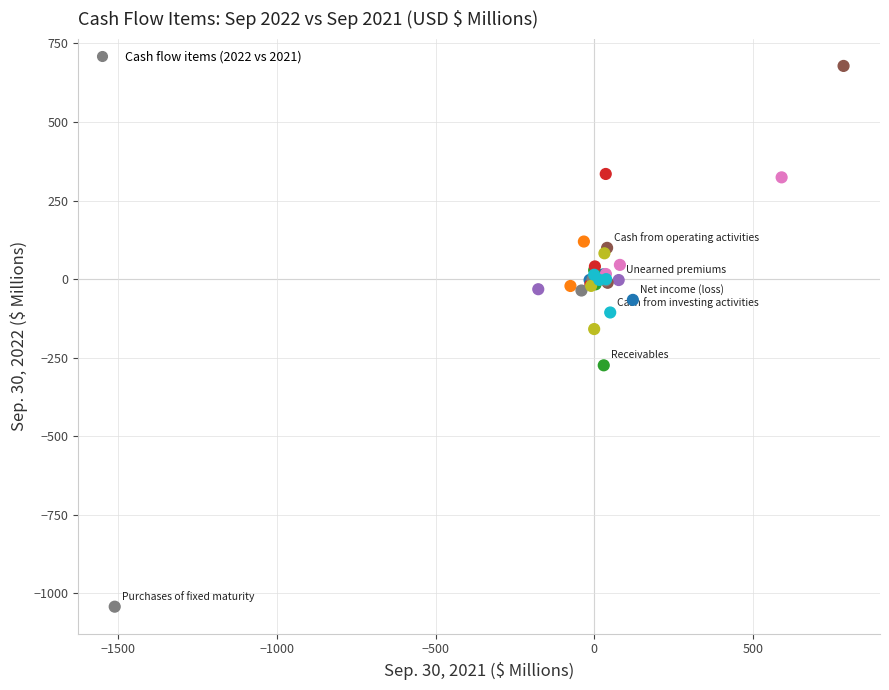

What Y value in the scatter plot is closest to -181?

-158.8